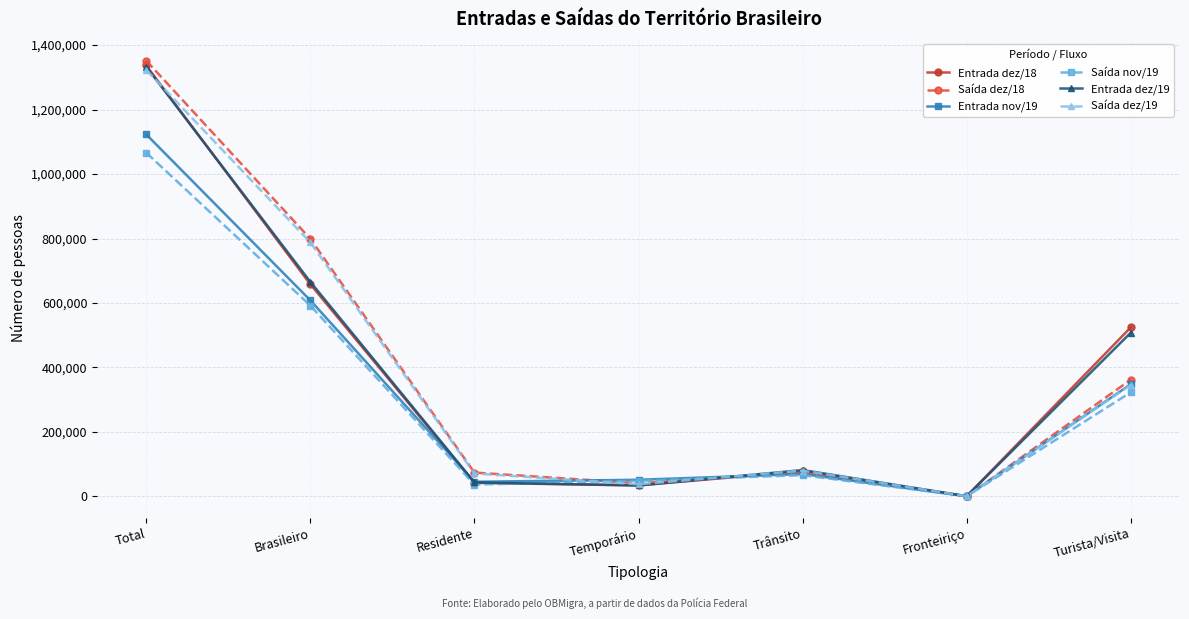

Does the chart have visible grid lines?

Yes